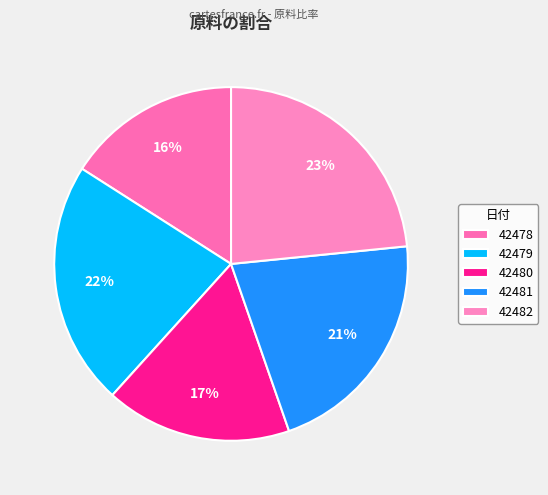

What is the largest slice in the pie chart?

42482